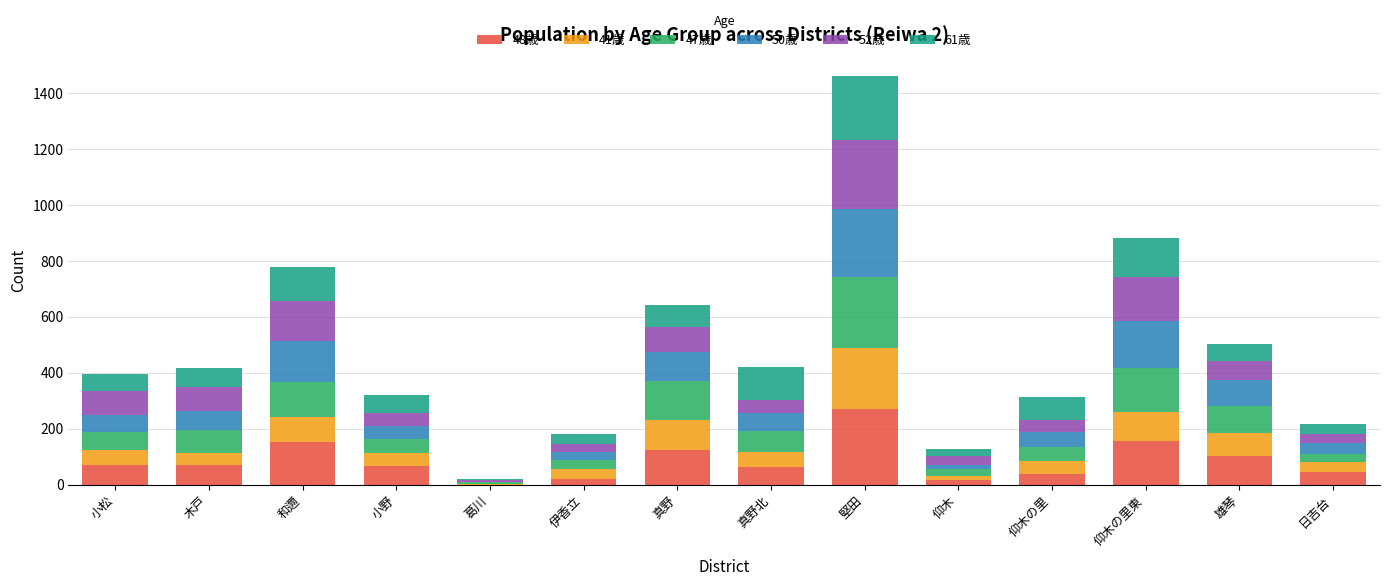

At which category is the sum across all series the highest?

堅田